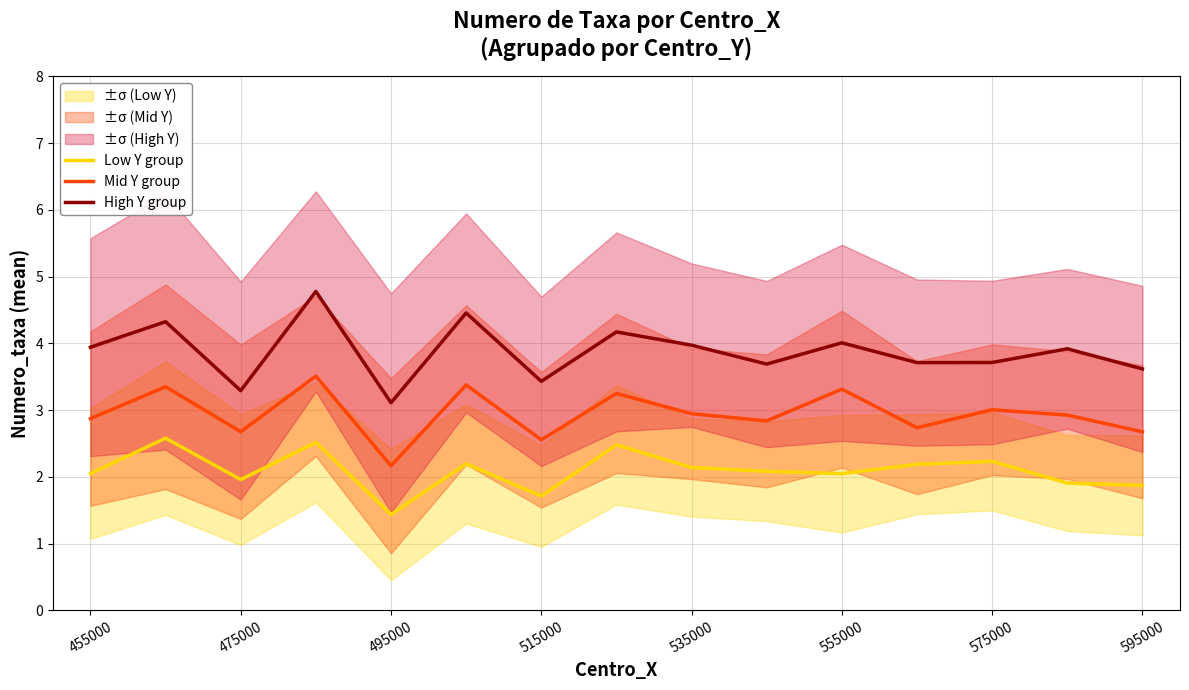

The Low Y group series shows 4.6 at 475000. True or false?

False